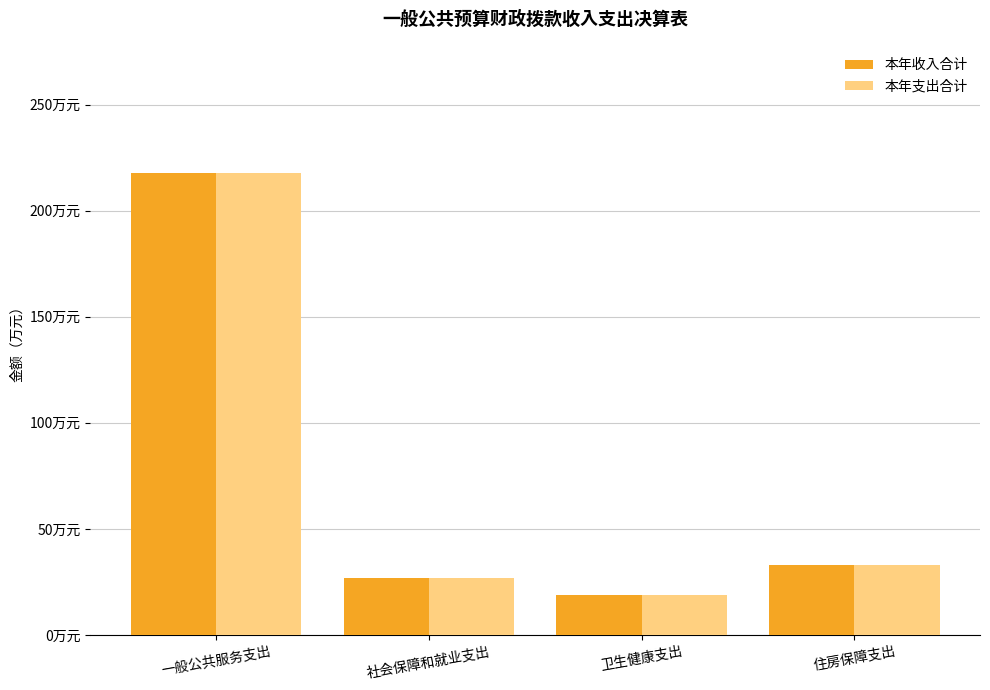

Are the bars horizontal?

No